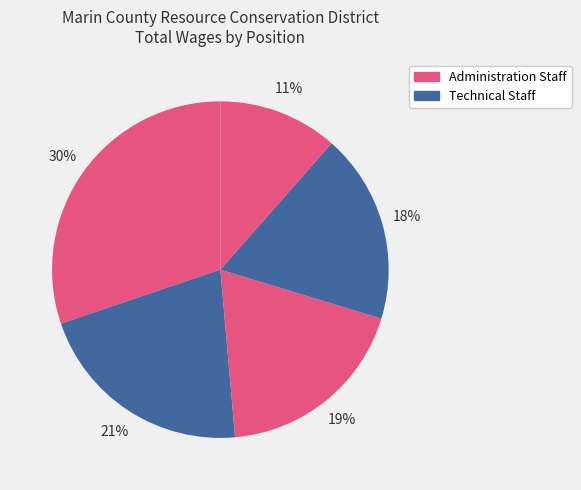

Count the number of slices in the pie.

5